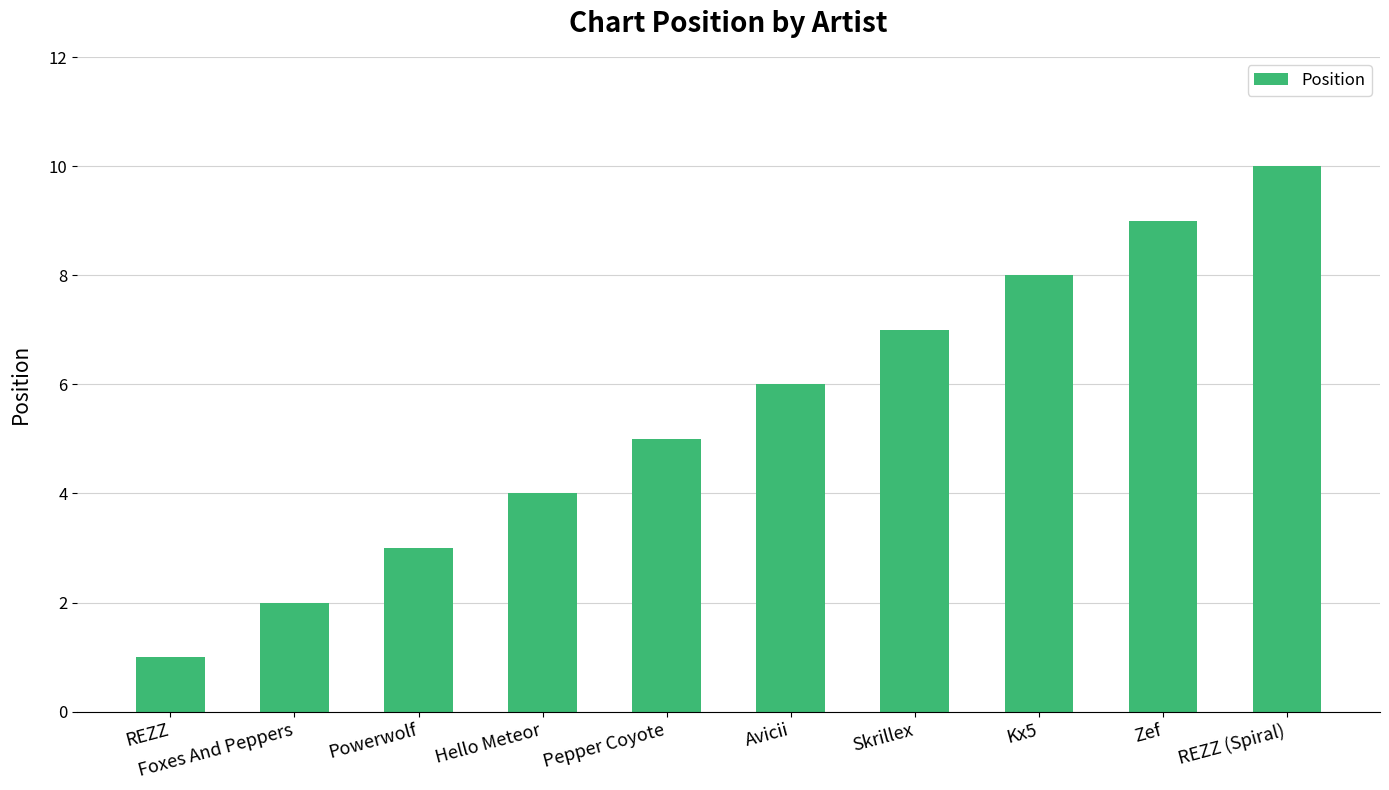

Reading left to right, extract all data points from this chart.

1	2	3	4	5	6	7	8	9	10